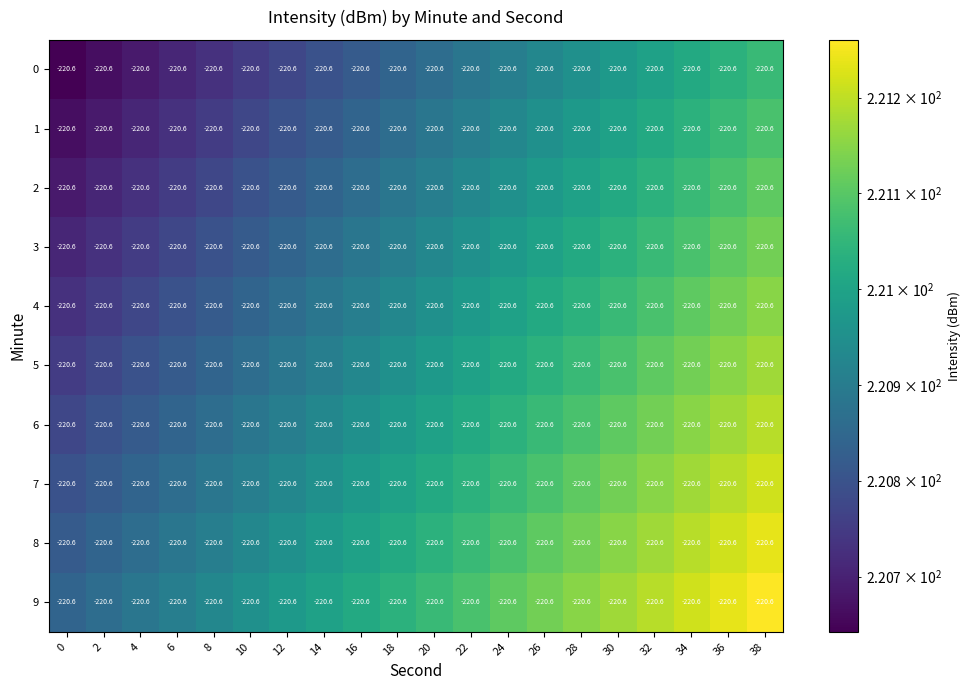

Reading right to left, list all the values displayed in this chart.

0: 38=-220.6	36=-220.6	34=-220.6	32=-220.6	30=-220.6	28=-220.6	26=-220.6	24=-220.6	22=-220.6	20=-220.6	18=-220.6	16=-220.6	14=-220.6	12=-220.6	10=-220.6	8=-220.6	6=-220.6	4=-220.6	2=-220.6	0=-220.6
1: 38=-220.6	36=-220.6	34=-220.6	32=-220.6	30=-220.6	28=-220.6	26=-220.6	24=-220.6	22=-220.6	20=-220.6	18=-220.6	16=-220.6	14=-220.6	12=-220.6	10=-220.6	8=-220.6	6=-220.6	4=-220.6	2=-220.6	0=-220.6
2: 38=-220.6	36=-220.6	34=-220.6	32=-220.6	30=-220.6	28=-220.6	26=-220.6	24=-220.6	22=-220.6	20=-220.6	18=-220.6	16=-220.6	14=-220.6	12=-220.6	10=-220.6	8=-220.6	6=-220.6	4=-220.6	2=-220.6	0=-220.6
3: 38=-220.6	36=-220.6	34=-220.6	32=-220.6	30=-220.6	28=-220.6	26=-220.6	24=-220.6	22=-220.6	20=-220.6	18=-220.6	16=-220.6	14=-220.6	12=-220.6	10=-220.6	8=-220.6	6=-220.6	4=-220.6	2=-220.6	0=-220.6
4: 38=-220.6	36=-220.6	34=-220.6	32=-220.6	30=-220.6	28=-220.6	26=-220.6	24=-220.6	22=-220.6	20=-220.6	18=-220.6	16=-220.6	14=-220.6	12=-220.6	10=-220.6	8=-220.6	6=-220.6	4=-220.6	2=-220.6	0=-220.6
5: 38=-220.6	36=-220.6	34=-220.6	32=-220.6	30=-220.6	28=-220.6	26=-220.6	24=-220.6	22=-220.6	20=-220.6	18=-220.6	16=-220.6	14=-220.6	12=-220.6	10=-220.6	8=-220.6	6=-220.6	4=-220.6	2=-220.6	0=-220.6
6: 38=-220.6	36=-220.6	34=-220.6	32=-220.6	30=-220.6	28=-220.6	26=-220.6	24=-220.6	22=-220.6	20=-220.6	18=-220.6	16=-220.6	14=-220.6	12=-220.6	10=-220.6	8=-220.6	6=-220.6	4=-220.6	2=-220.6	0=-220.6
7: 38=-220.6	36=-220.6	34=-220.6	32=-220.6	30=-220.6	28=-220.6	26=-220.6	24=-220.6	22=-220.6	20=-220.6	18=-220.6	16=-220.6	14=-220.6	12=-220.6	10=-220.6	8=-220.6	6=-220.6	4=-220.6	2=-220.6	0=-220.6
8: 38=-220.6	36=-220.6	34=-220.6	32=-220.6	30=-220.6	28=-220.6	26=-220.6	24=-220.6	22=-220.6	20=-220.6	18=-220.6	16=-220.6	14=-220.6	12=-220.6	10=-220.6	8=-220.6	6=-220.6	4=-220.6	2=-220.6	0=-220.6
9: 38=-220.6	36=-220.6	34=-220.6	32=-220.6	30=-220.6	28=-220.6	26=-220.6	24=-220.6	22=-220.6	20=-220.6	18=-220.6	16=-220.6	14=-220.6	12=-220.6	10=-220.6	8=-220.6	6=-220.6	4=-220.6	2=-220.6	0=-220.6